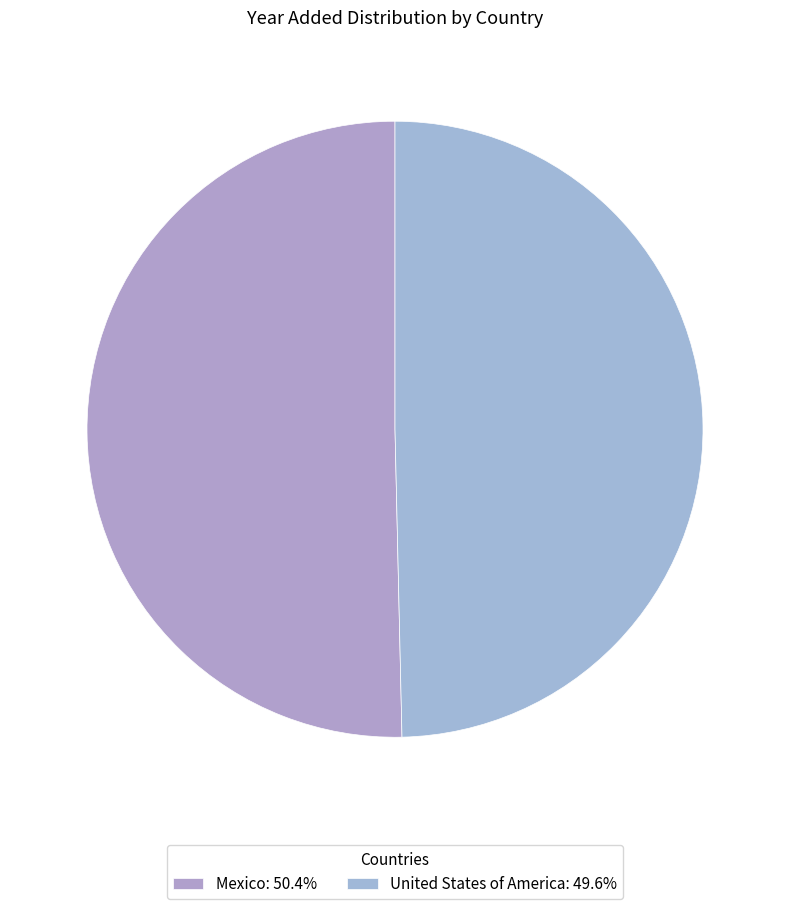

Count the number of slices in the pie.

2